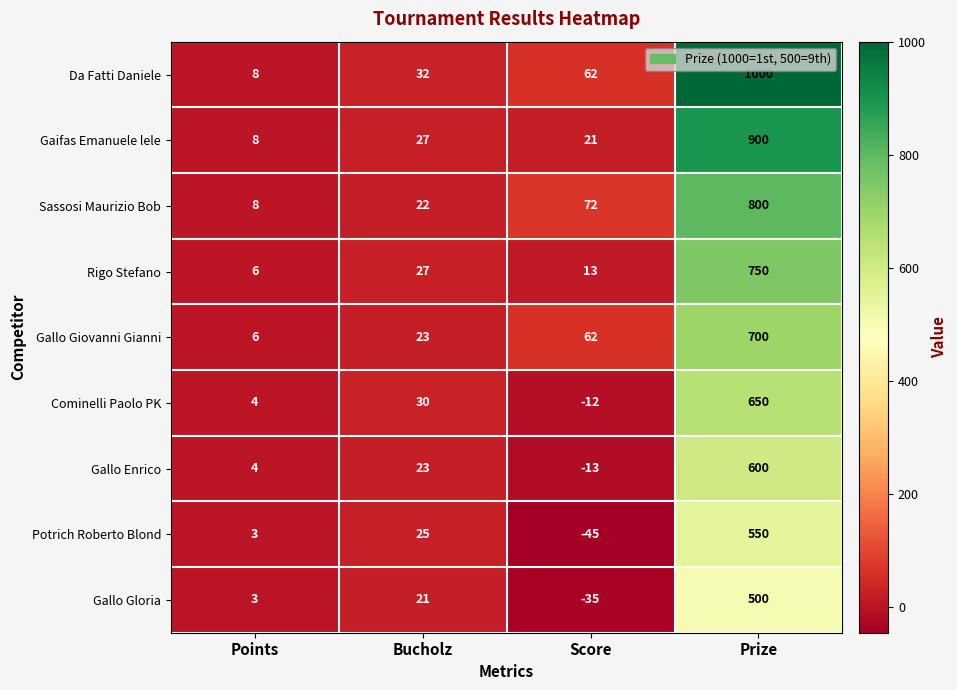

Read the Cominelli Paolo PK value at Points.

4